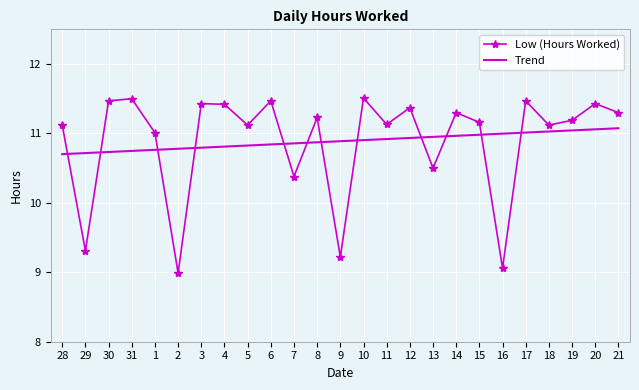

At 3, list the series in order from largest to smallest.

Low (Hours Worked), Trend